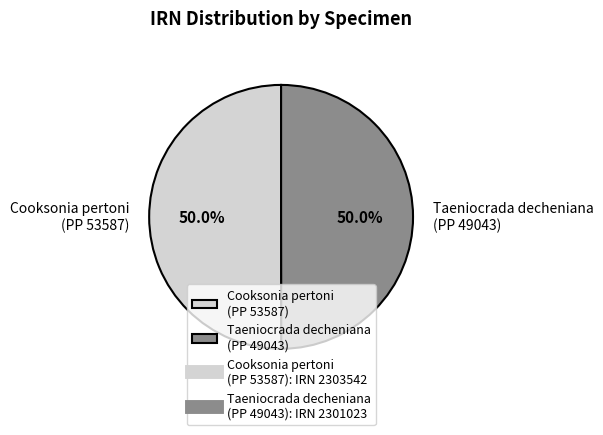

What is the ratio of the value at Taeniocrada decheniana (PP 49043) to the value at Cooksonia pertoni (PP 53587)?

1.0